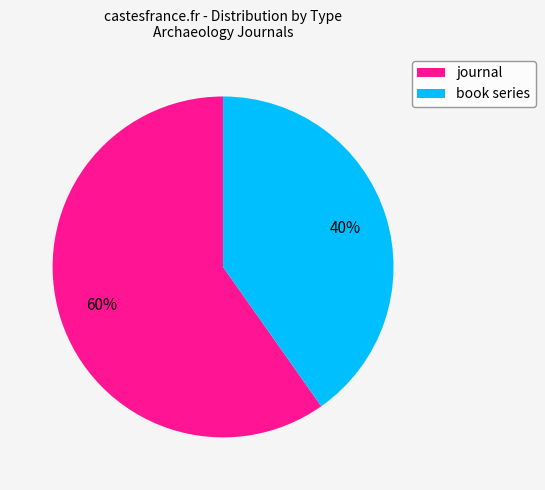

Approximately how many times larger is the value at journal compared to book series?

1.5